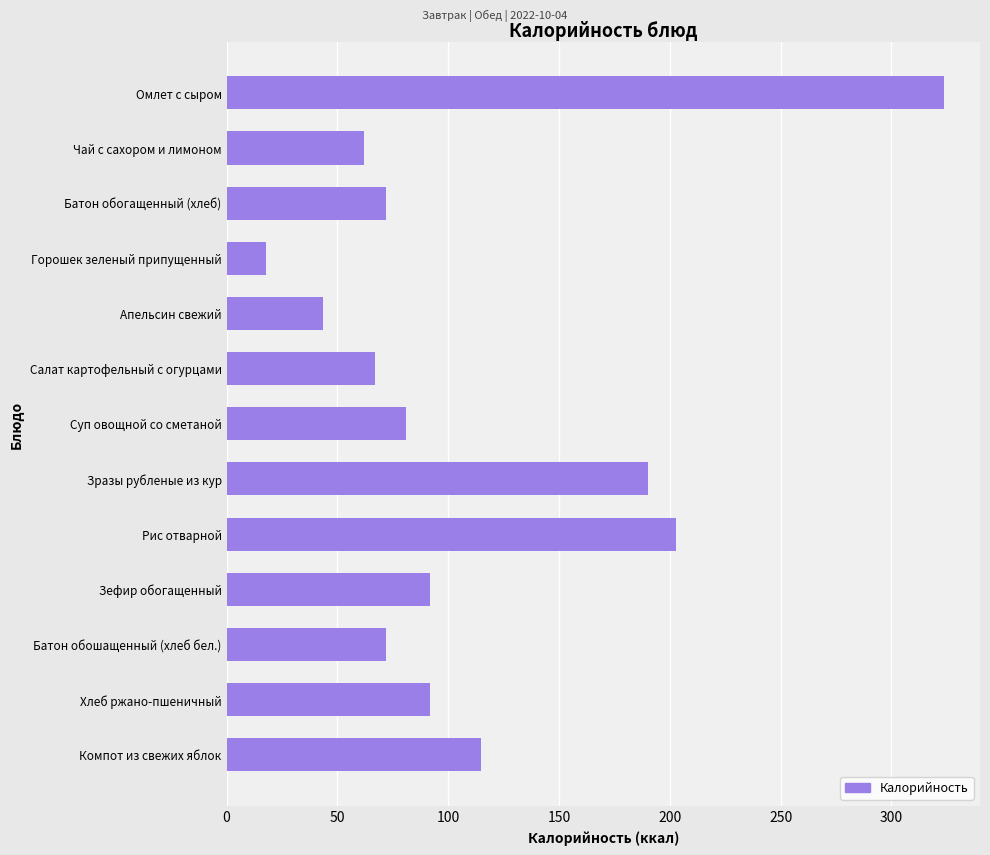

The value at Батон обошащенный (хлеб бел.) is 30.9. True or false?

False